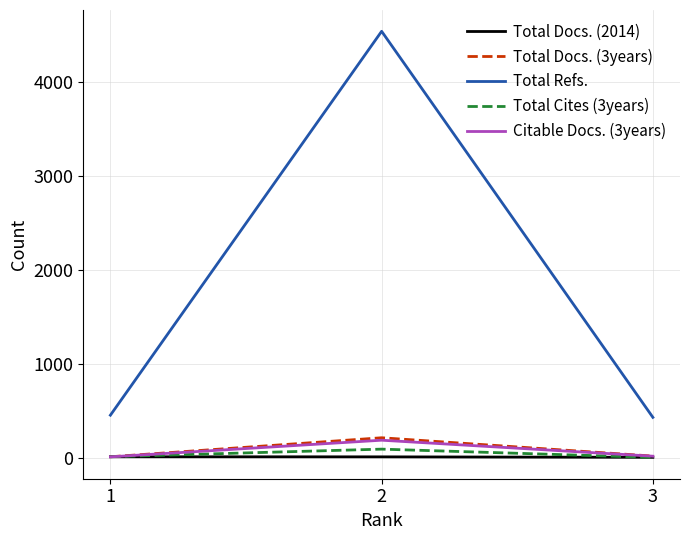

What is the highest value of the Total Refs. series?

4537